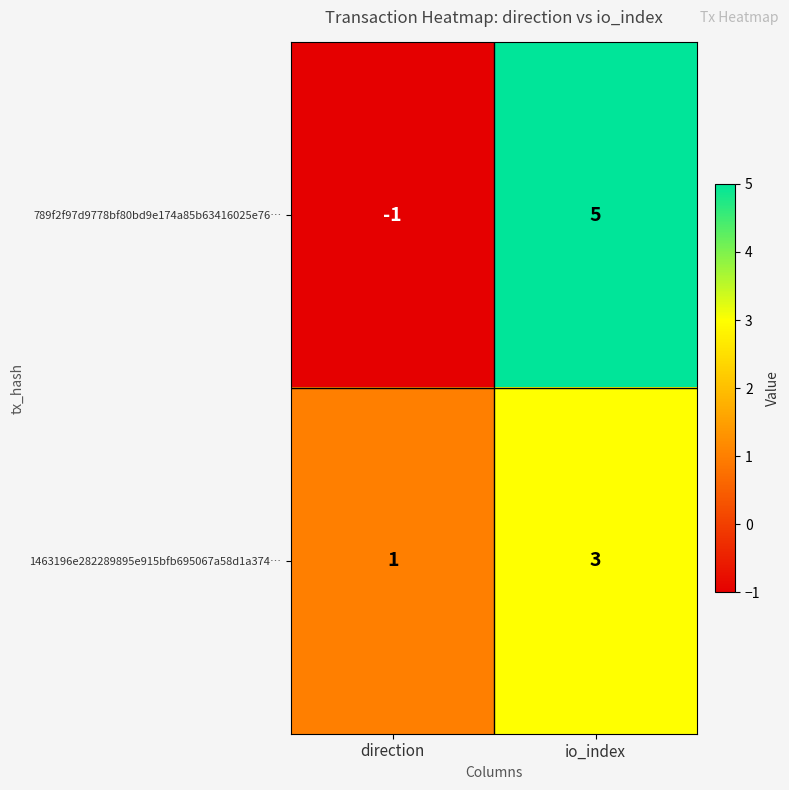

What is the maximum value shown in the chart?

5